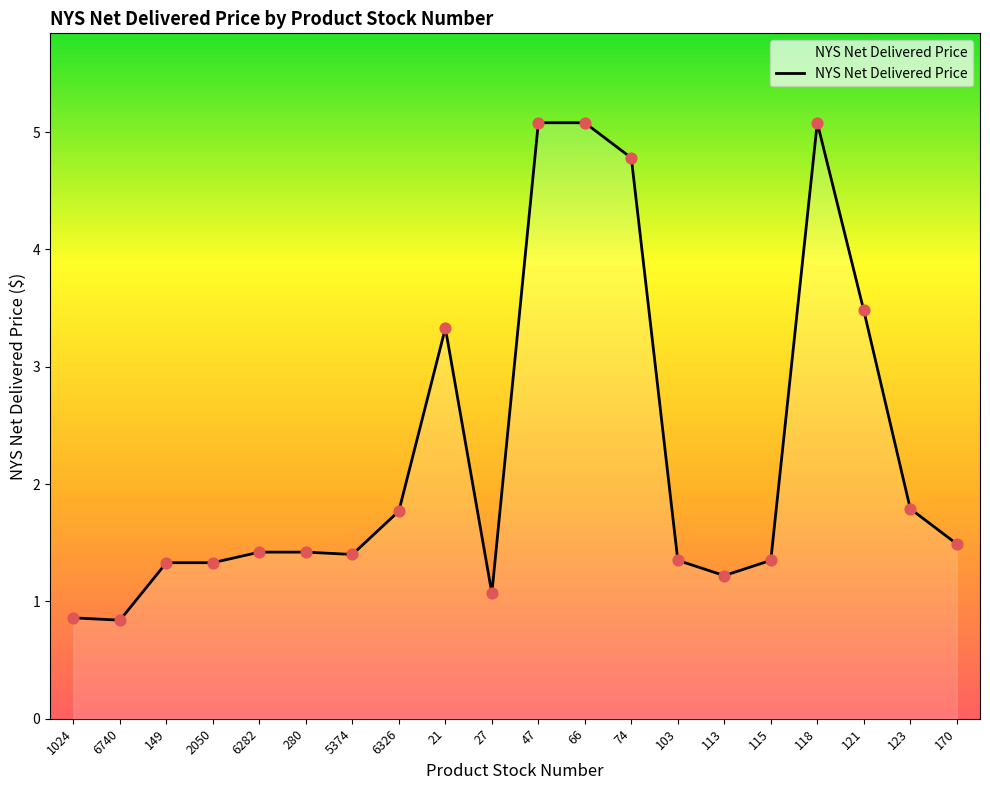

What is the ratio of the value at 113 to the value at 123?

0.7